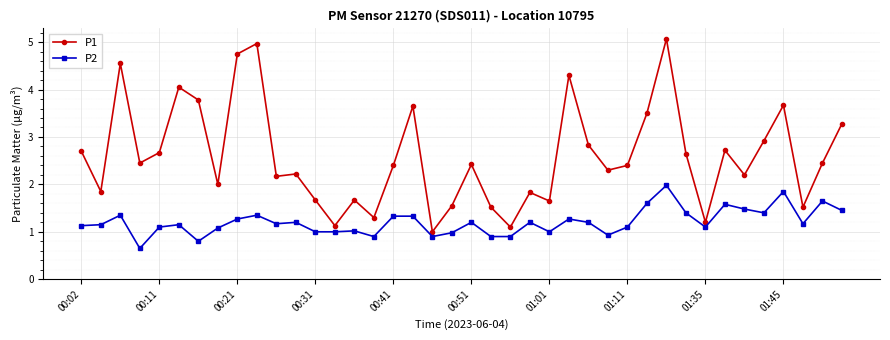

What is the value of the P1 point at the 7th from the left?

3.8